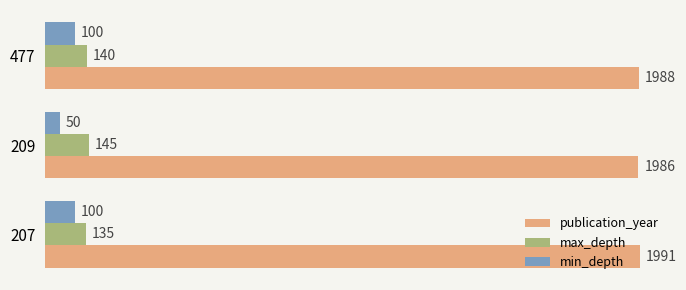

At how many categories does at least one series exceed 1063?

3